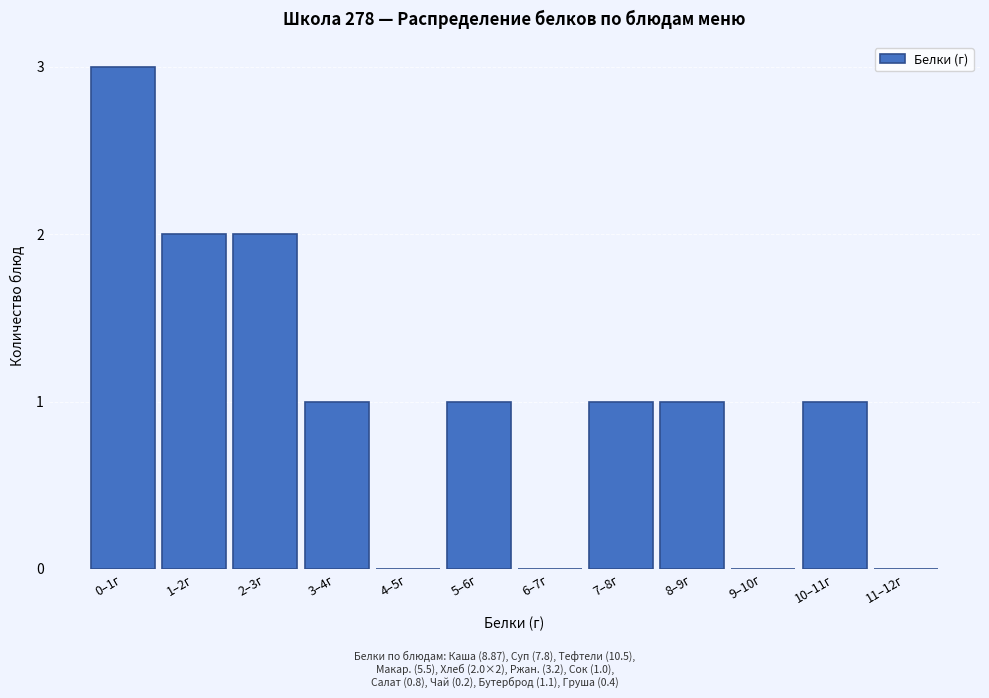

Reading left to right, extract all data points from this chart.

0–1г=3	1–2г=2	2–3г=2	3–4г=1	4–5г=0	5–6г=1	6–7г=0	7–8г=1	8–9г=1	9–10г=0	10–11г=1	11–12г=0